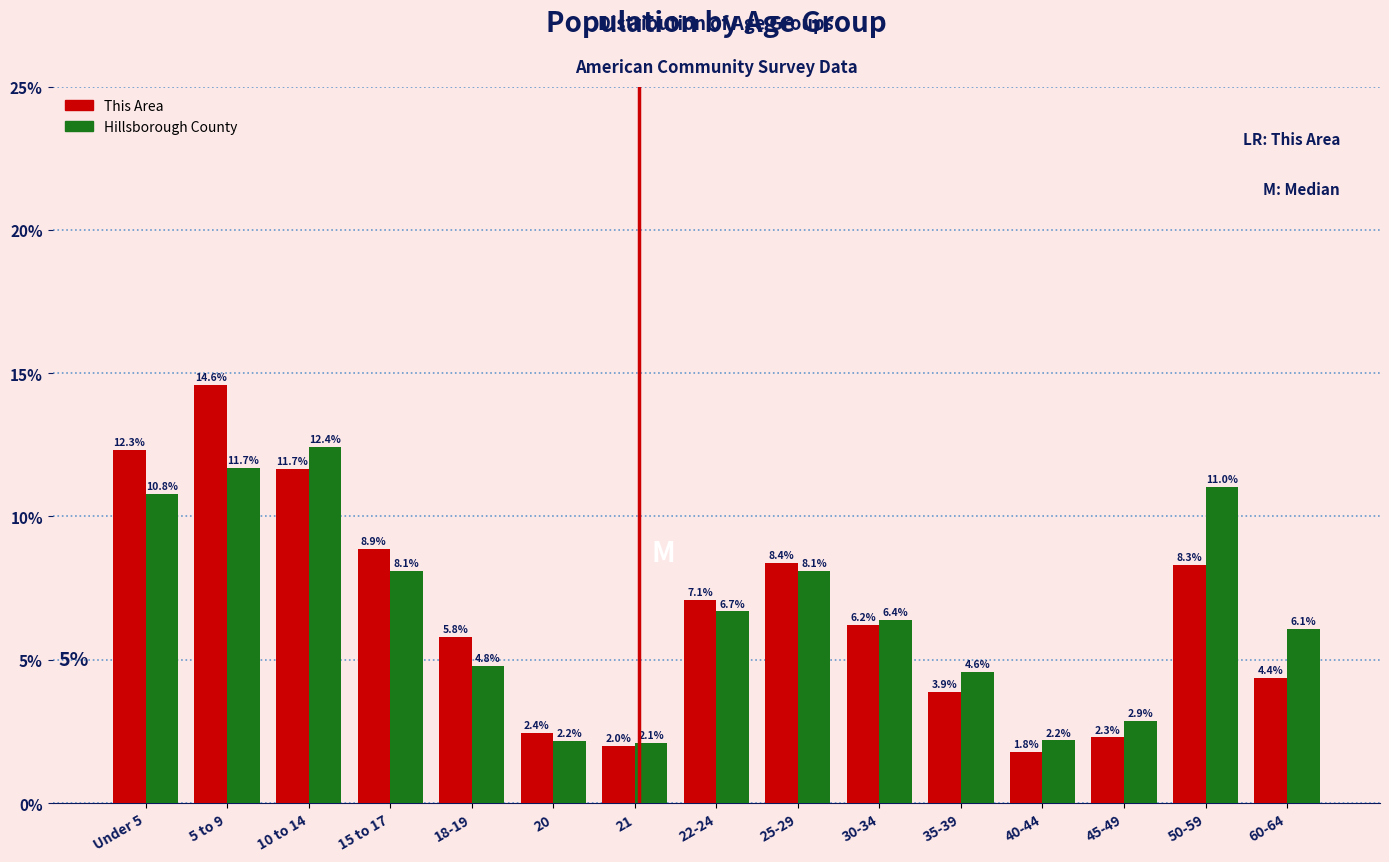

Reading right to left, extract all data points from this chart.

This Area: 4.4	8.3	2.3	1.8	3.9	6.2	8.4	7.1	2.0	2.4	5.8	8.9	11.7	14.6	12.3
Hillsborough County: 6.1	11.0	2.9	2.2	4.6	6.4	8.1	6.7	2.1	2.2	4.8	8.1	12.4	11.7	10.8